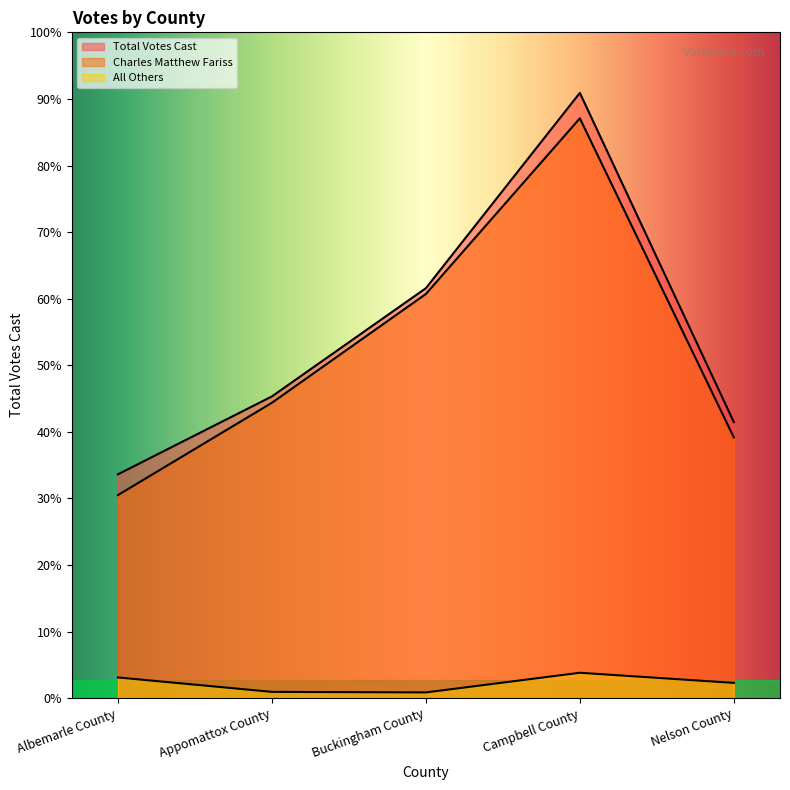

At which label does All Others first exceed 82?

Albemarle County